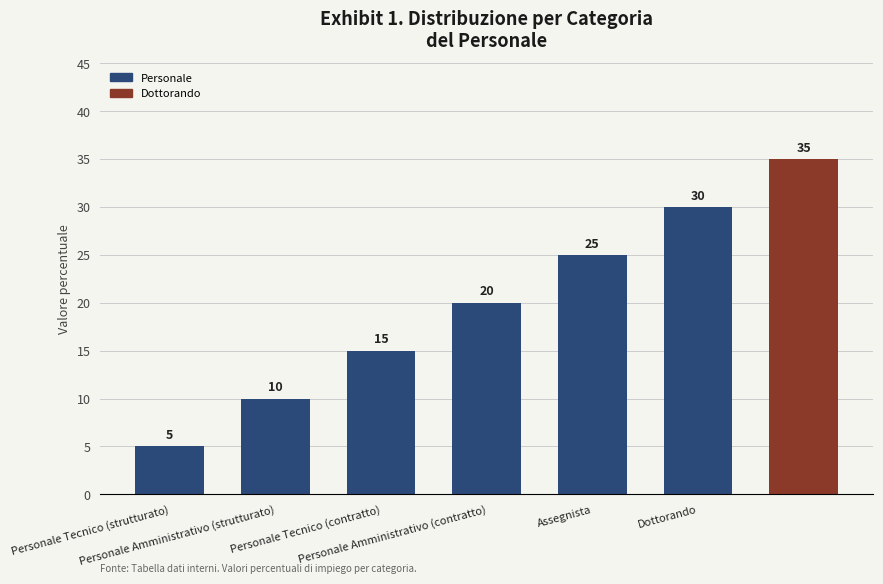

What is the smallest value displayed?

5